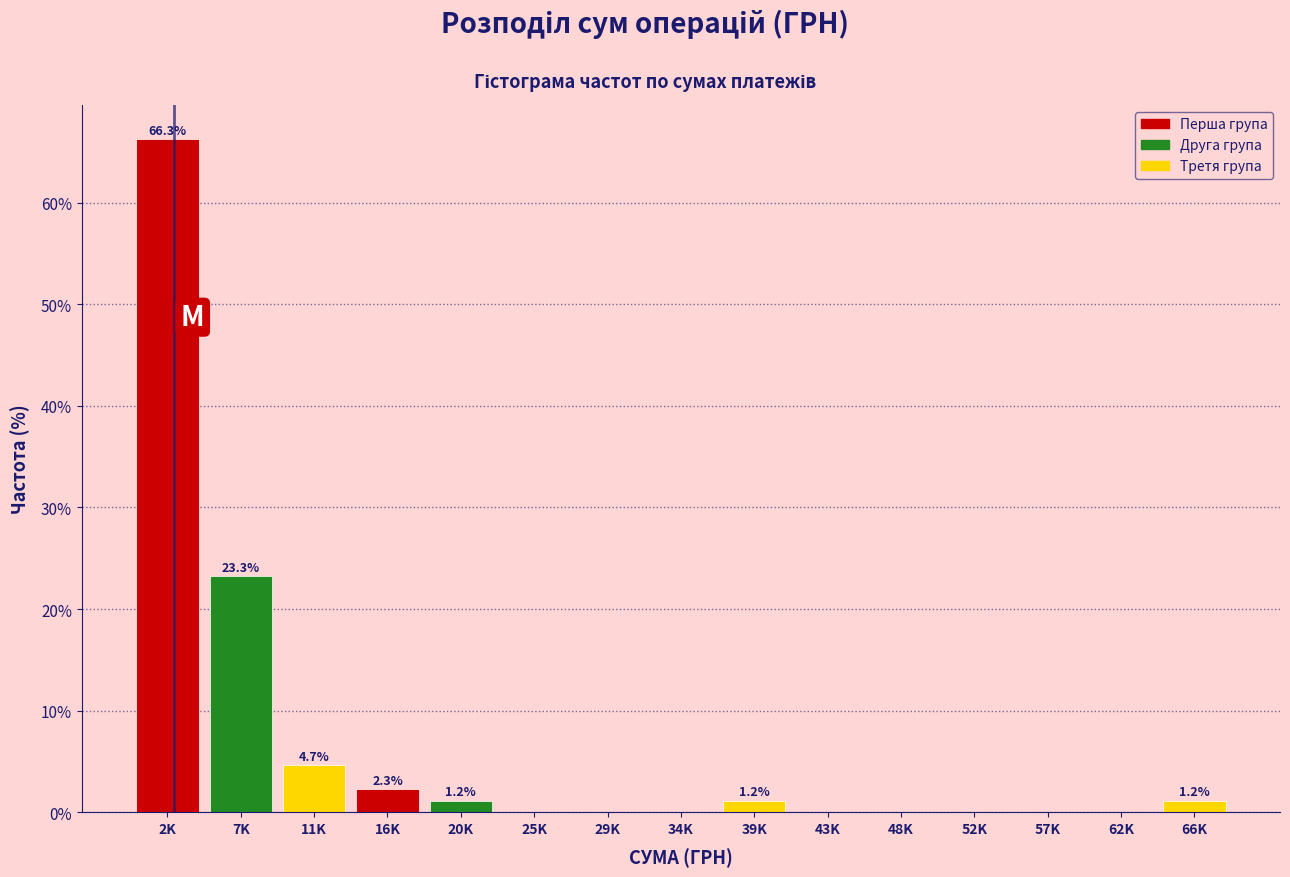

Reading left to right, transcribe all the data shown in this chart.

2K=66.3	7K=23.3	11K=4.7	16K=2.3	20K=1.2	25K=0.0	29K=0.0	34K=0.0	39K=1.2	43K=0.0	48K=0.0	52K=0.0	57K=0.0	62K=0.0	66K=1.2